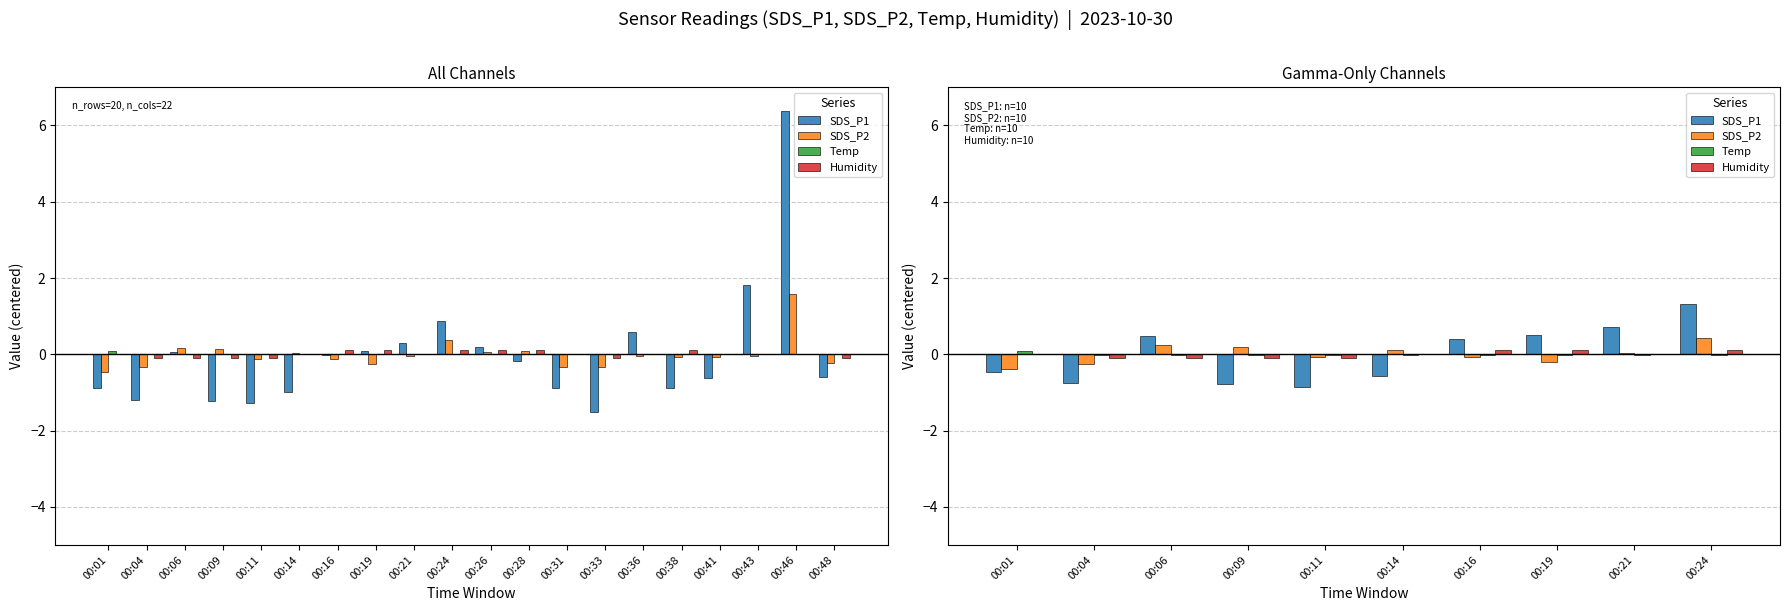

How many values in SDS_P2 are above zero?

5